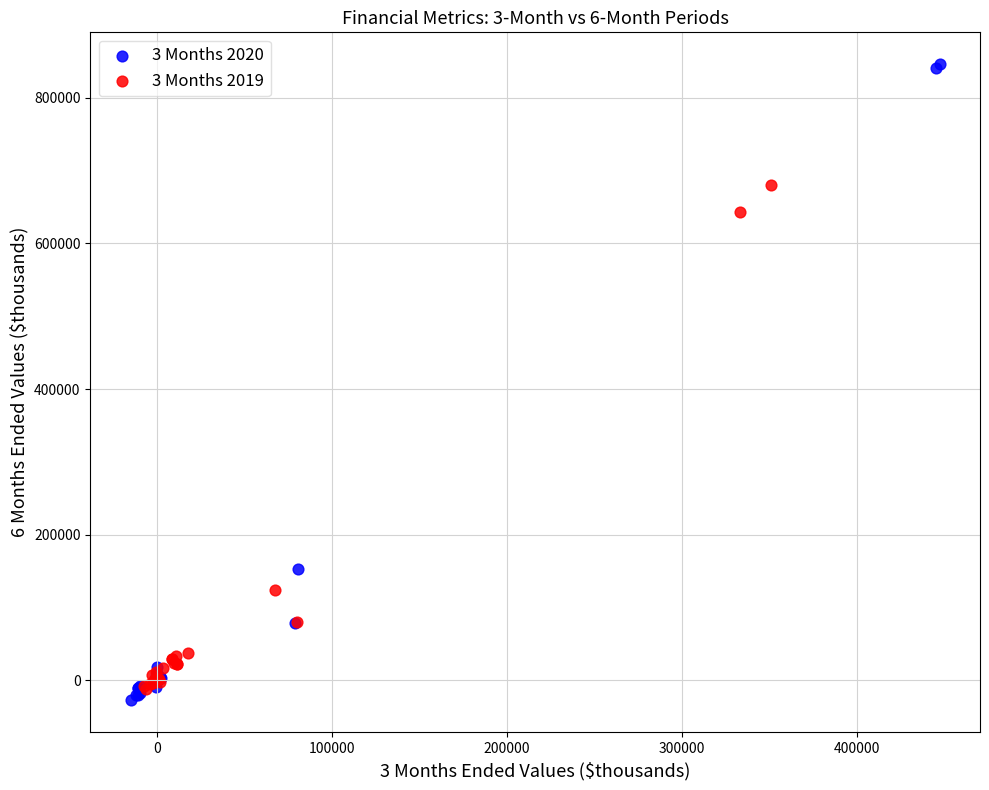

Which series has the largest Y range (max minus min)?

3 Months 2020